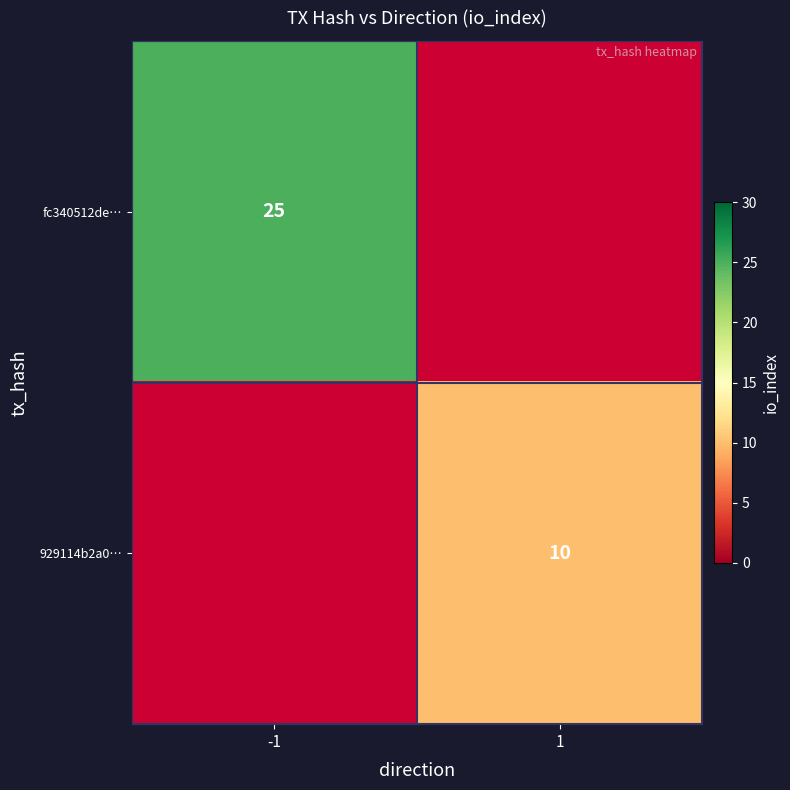

Count the number of categories in the chart.

2